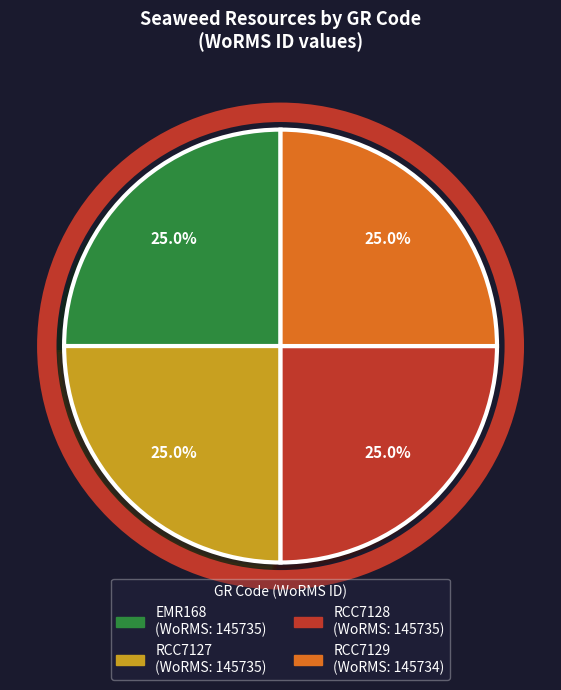

The EMR168 slice represents 25% of the pie. True or false?

True